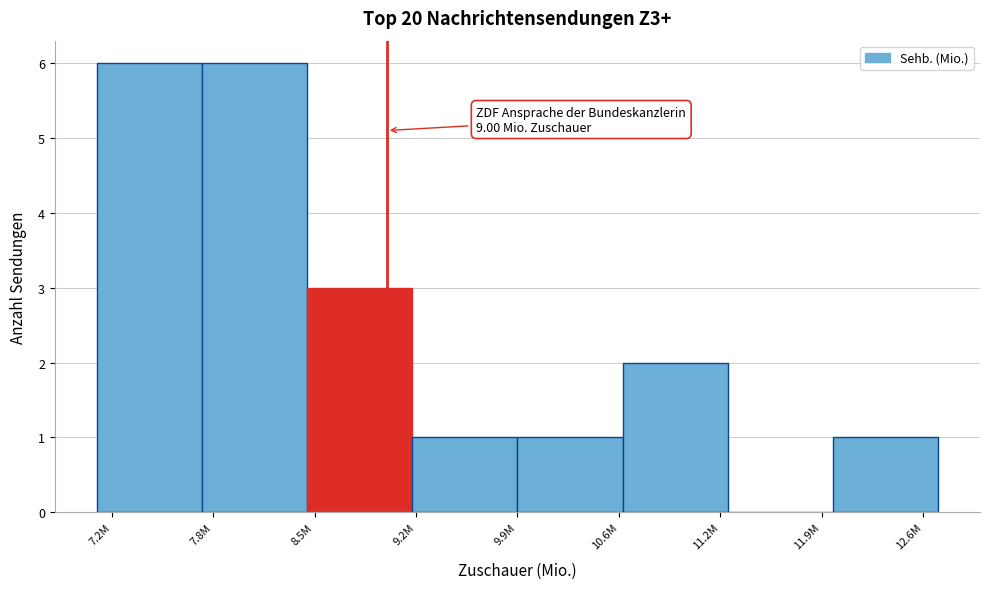

Reading left to right, what are all the values shown in this chart?

7.2M=6	7.8M=6	8.5M=3	9.2M=1	10.6M=1	11.2M=2	11.9M=0	12.6M=1